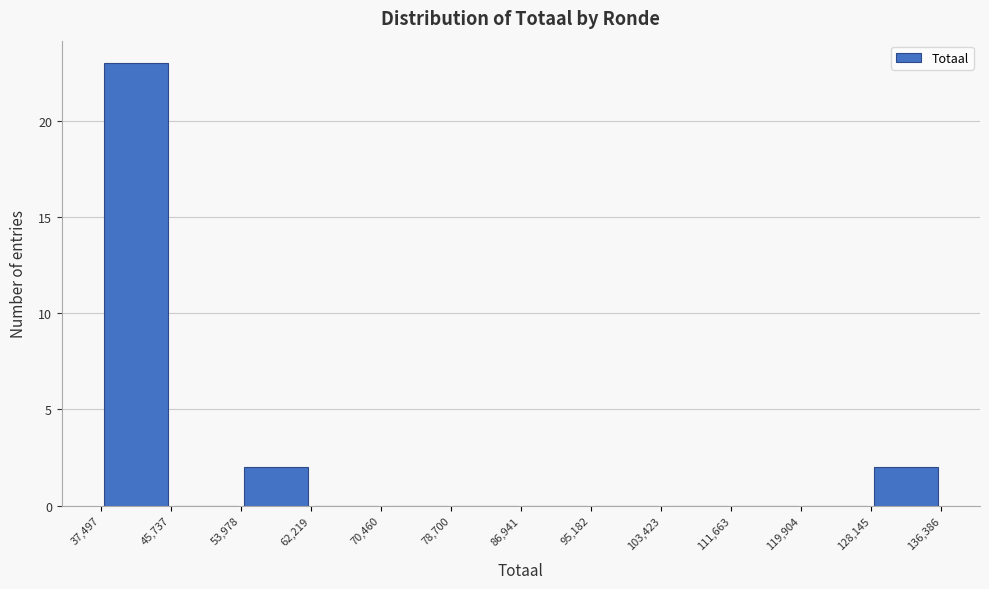

Over which range of the x-axis is the bar tallest?

37,497 to 45,737